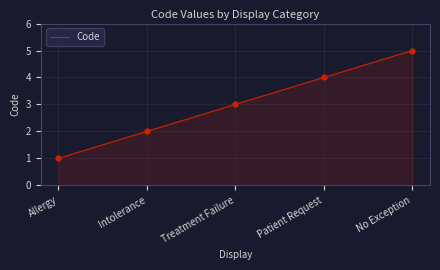

What is the ratio of the value at Treatment Failure to the value at No Exception?

0.6